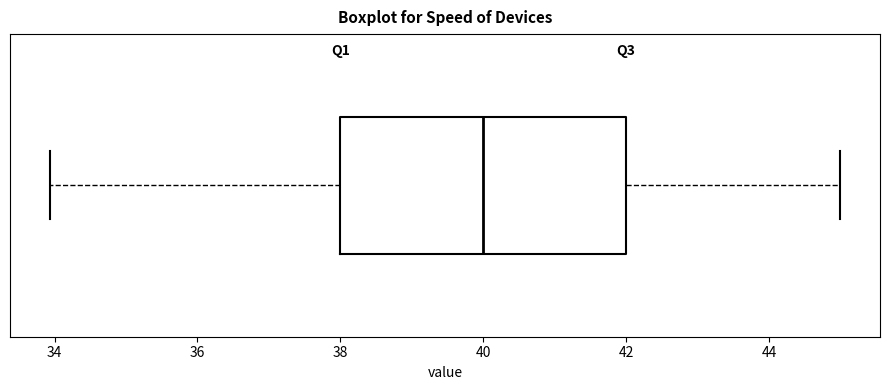

Transcribe this box plot: give where the median line is, the range the box spans, and where the two whiskers end, as read against the x-axis. The values are not printed on the chart, so give them approximately, as read against the axis.

median 40, box 38 to 42, whiskers 34 to 45